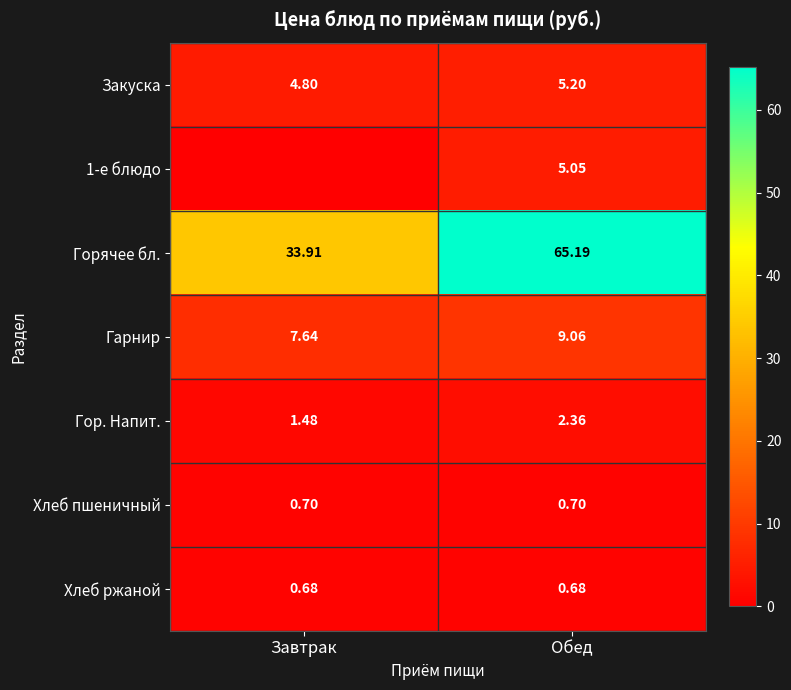

What is the greatest value displayed?

65.2